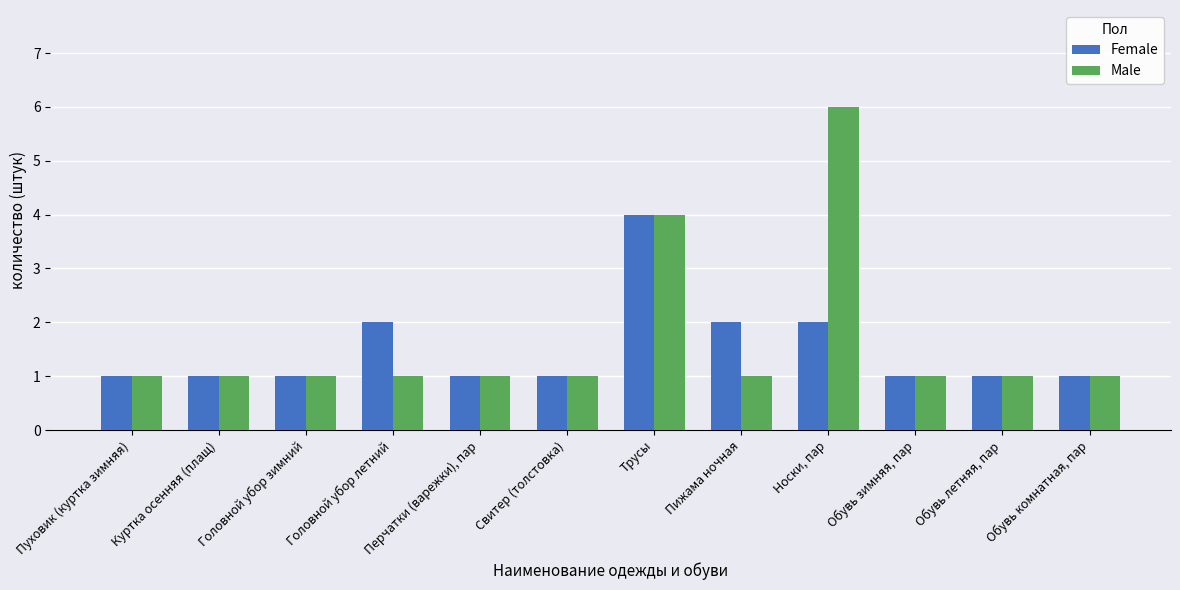

What is the label of the 4th bar from the left?

Головной убор летний